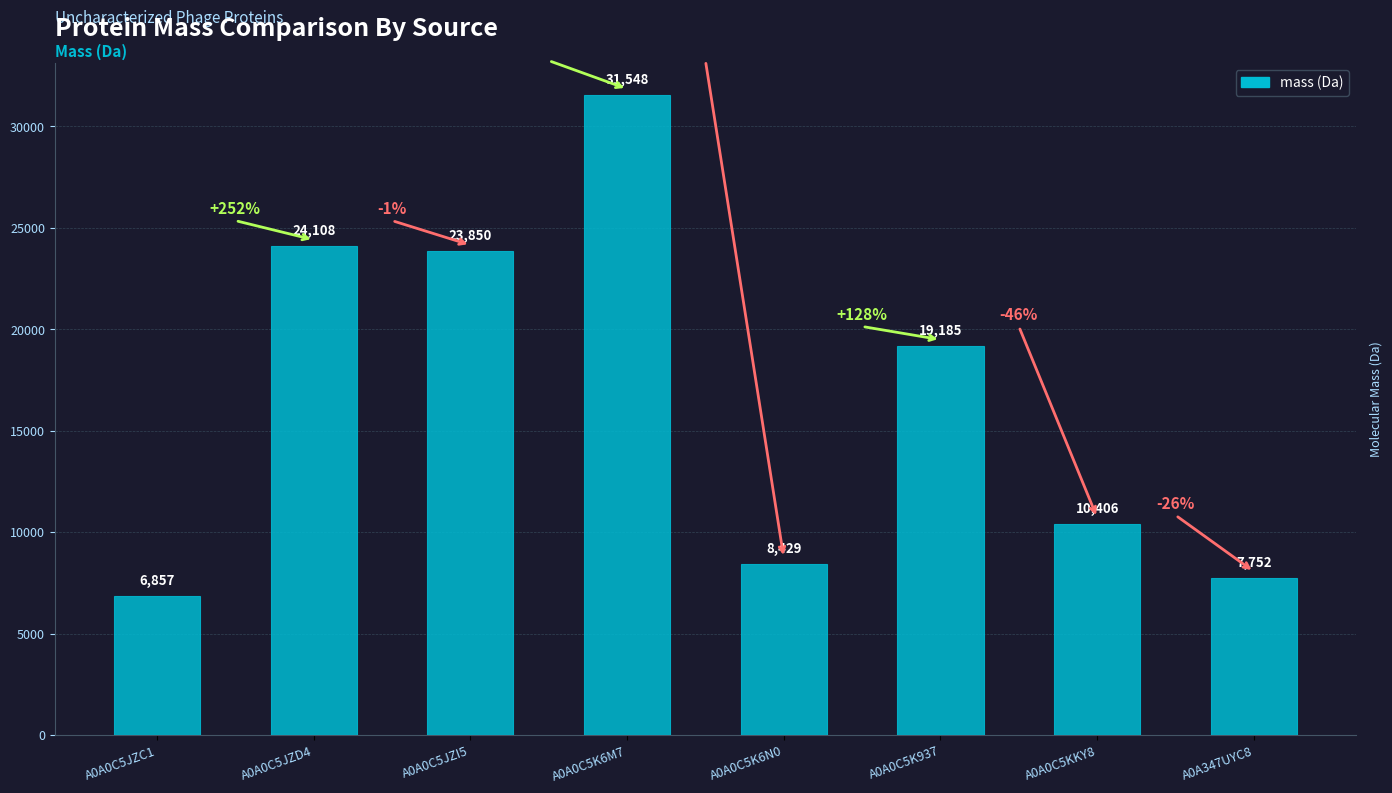

True or false: the data shows 29727.4 at A0A0C5K937.

False